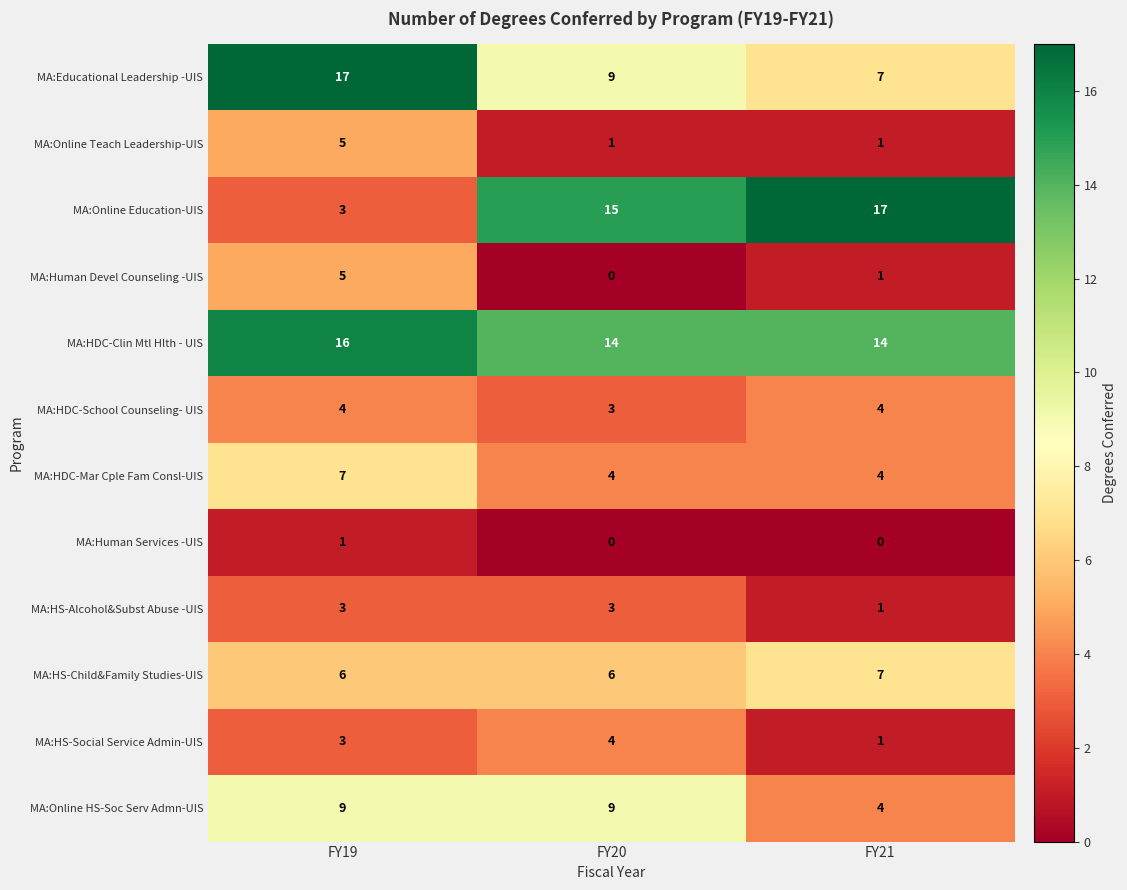

What is the spread (max minus min) of values at FY19?

16